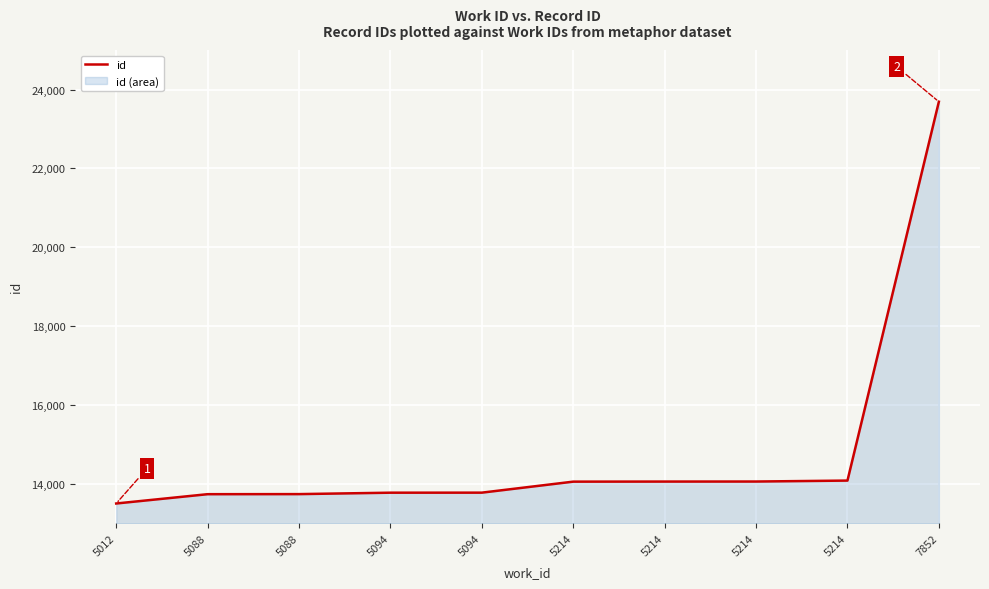

What is the ratio of the value at 5214 to the value at 5094?

1.0